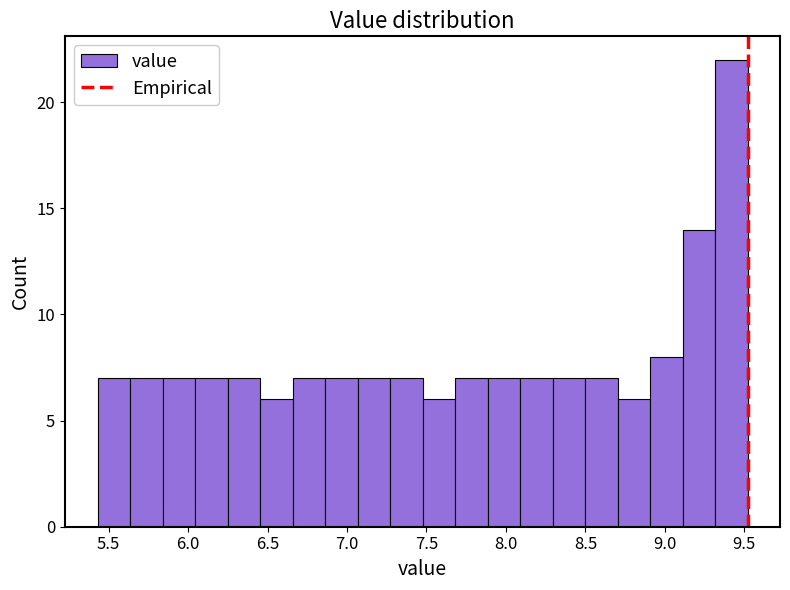

Which range on the x-axis has the tallest bar?

9.30 to 9.50